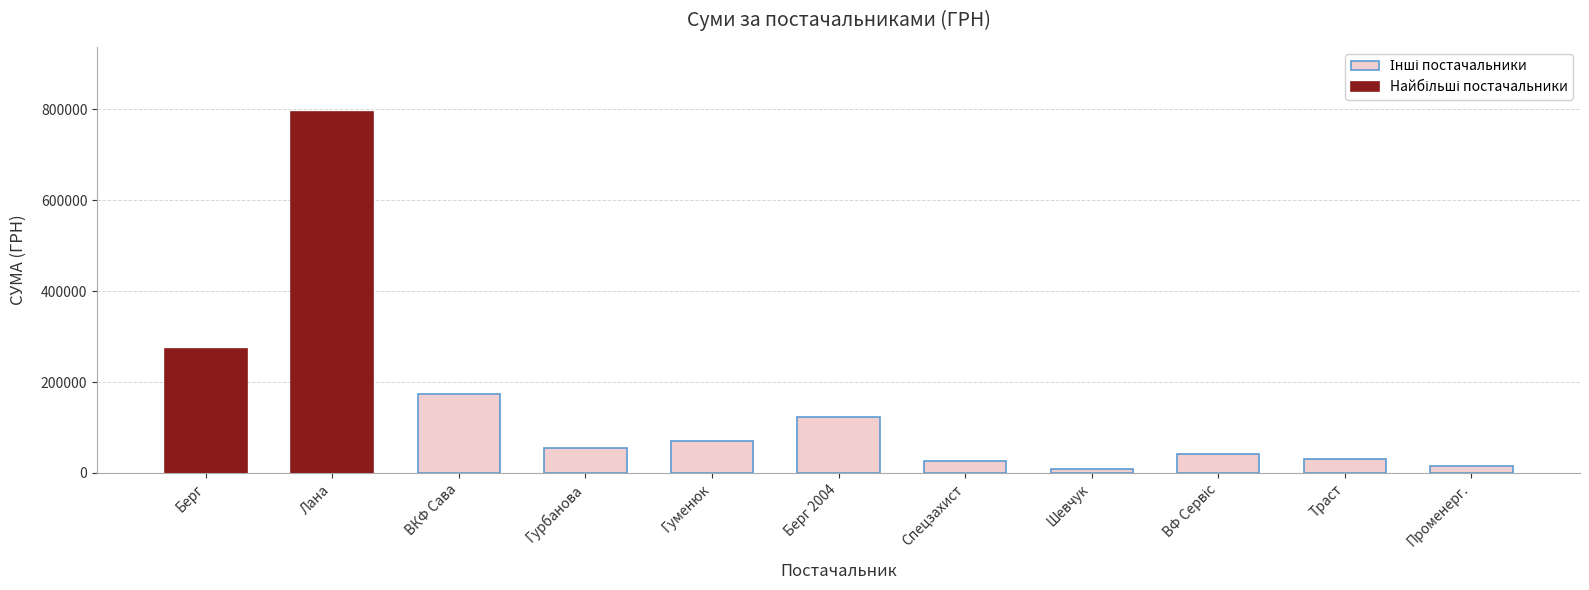

Which has a higher value, Траст or Променерг.?

Траст